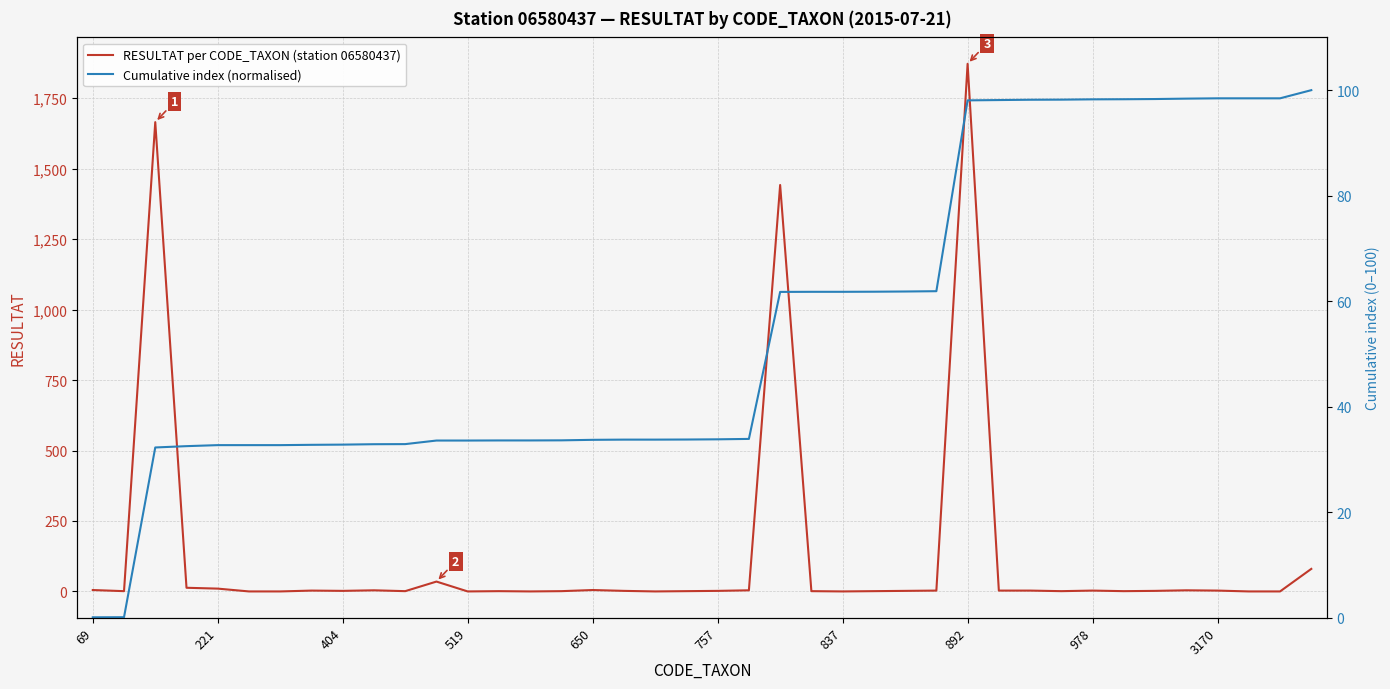

What is the sum of the Cumulative index (normalised) values at 11 and 19?

67.4